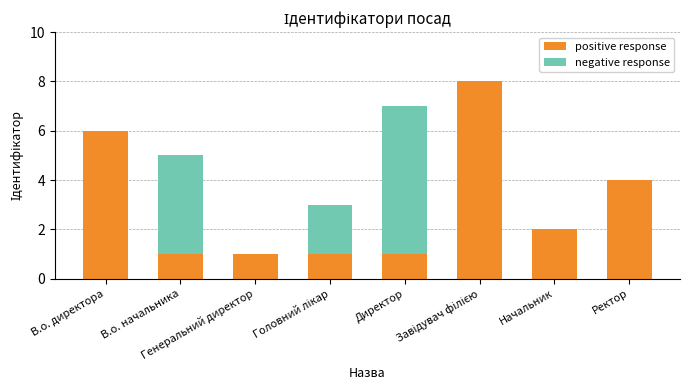

What is the sum of all positive response values?

24